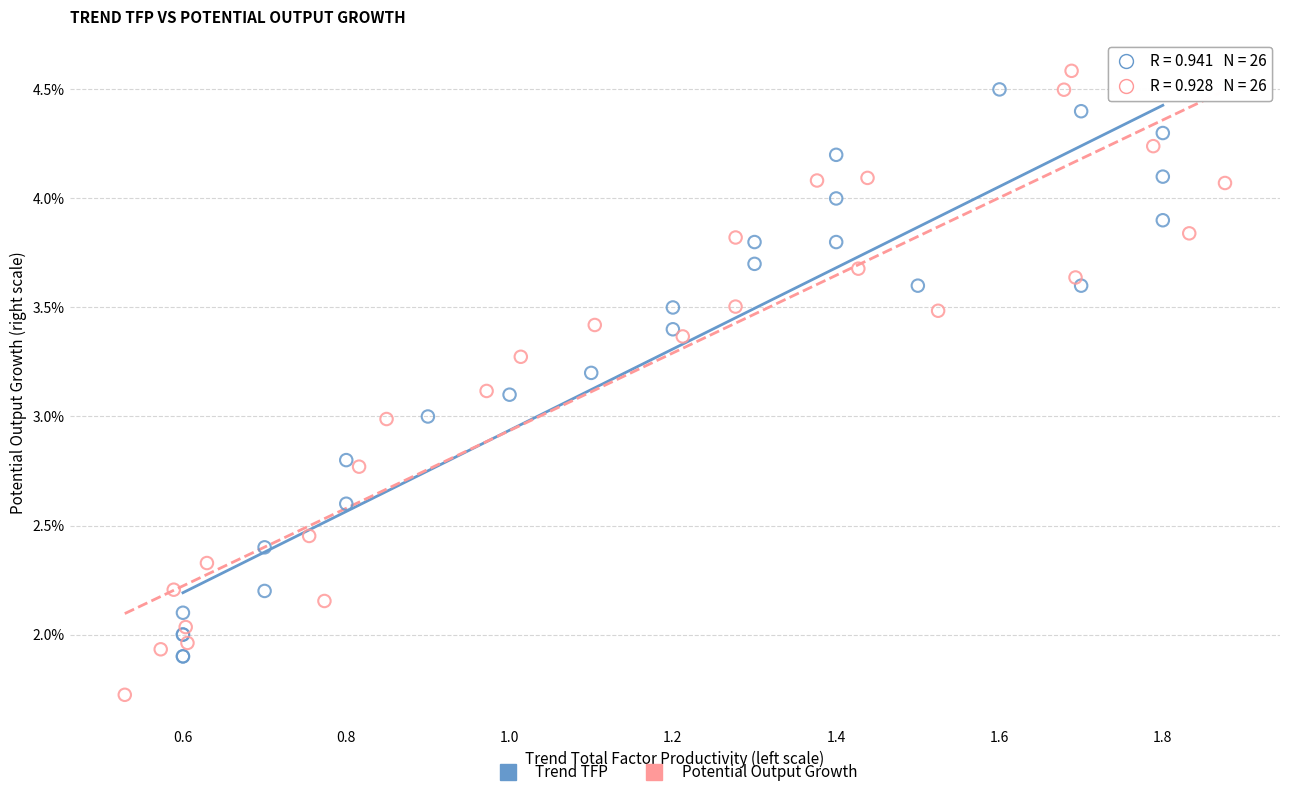

Which series reaches the minimum Y coordinate?

Potential Output Growth